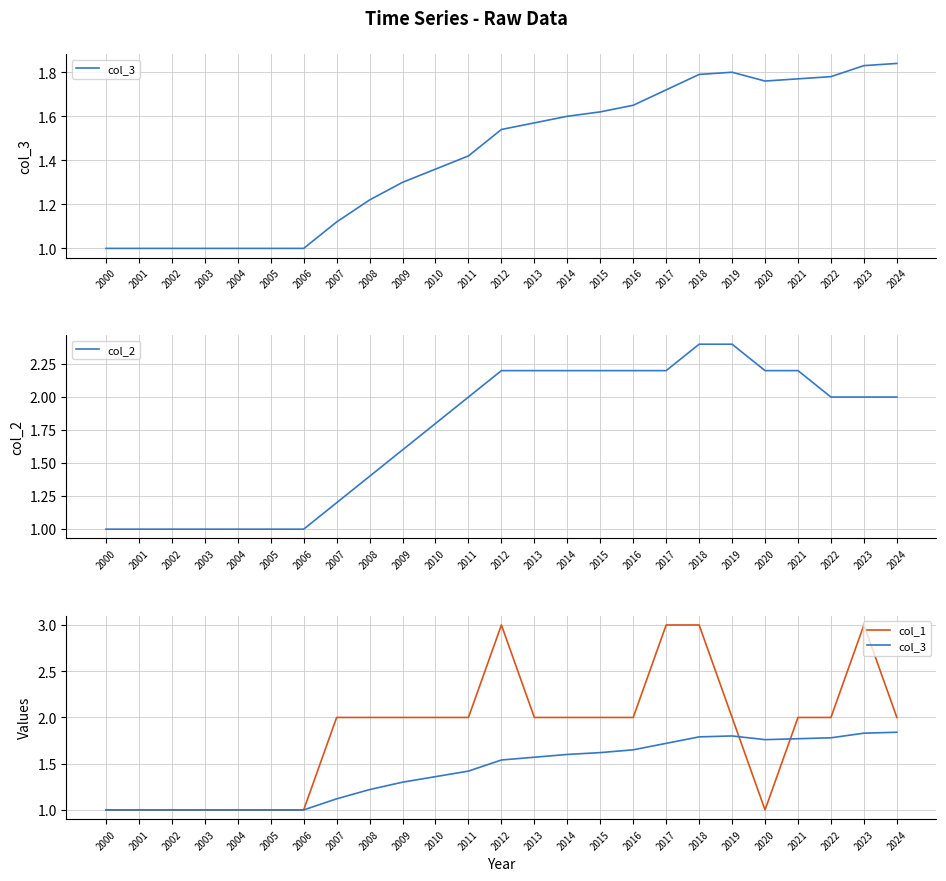

Which category has the highest value in the col_1 series?

2012